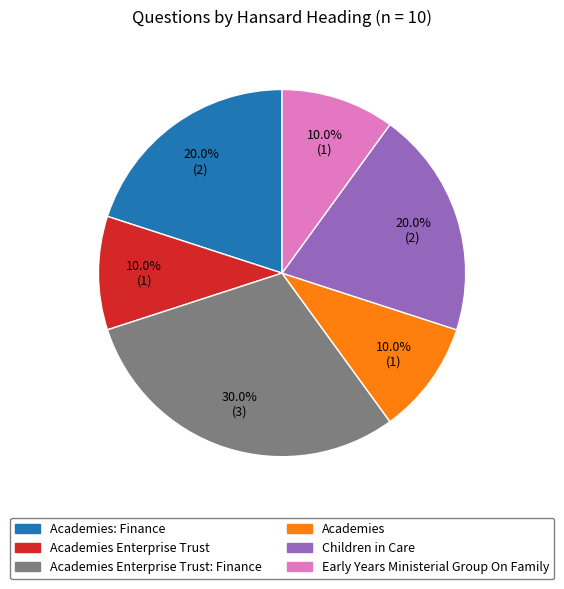

Is there any slice that represents more than half of the pie?

No